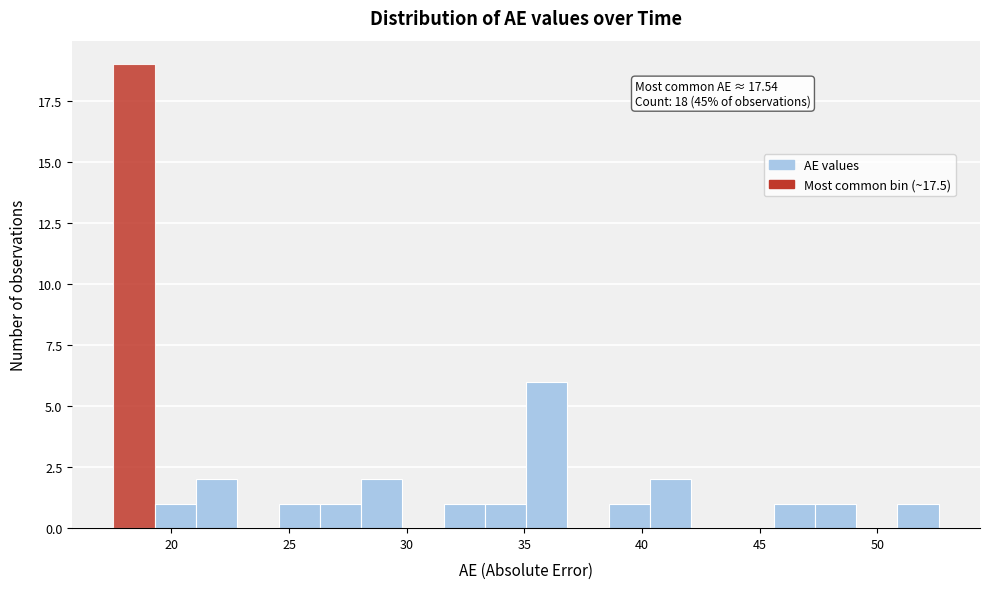

Read against the x-axis, roughly where is the centre of the tallest bar?

18.5